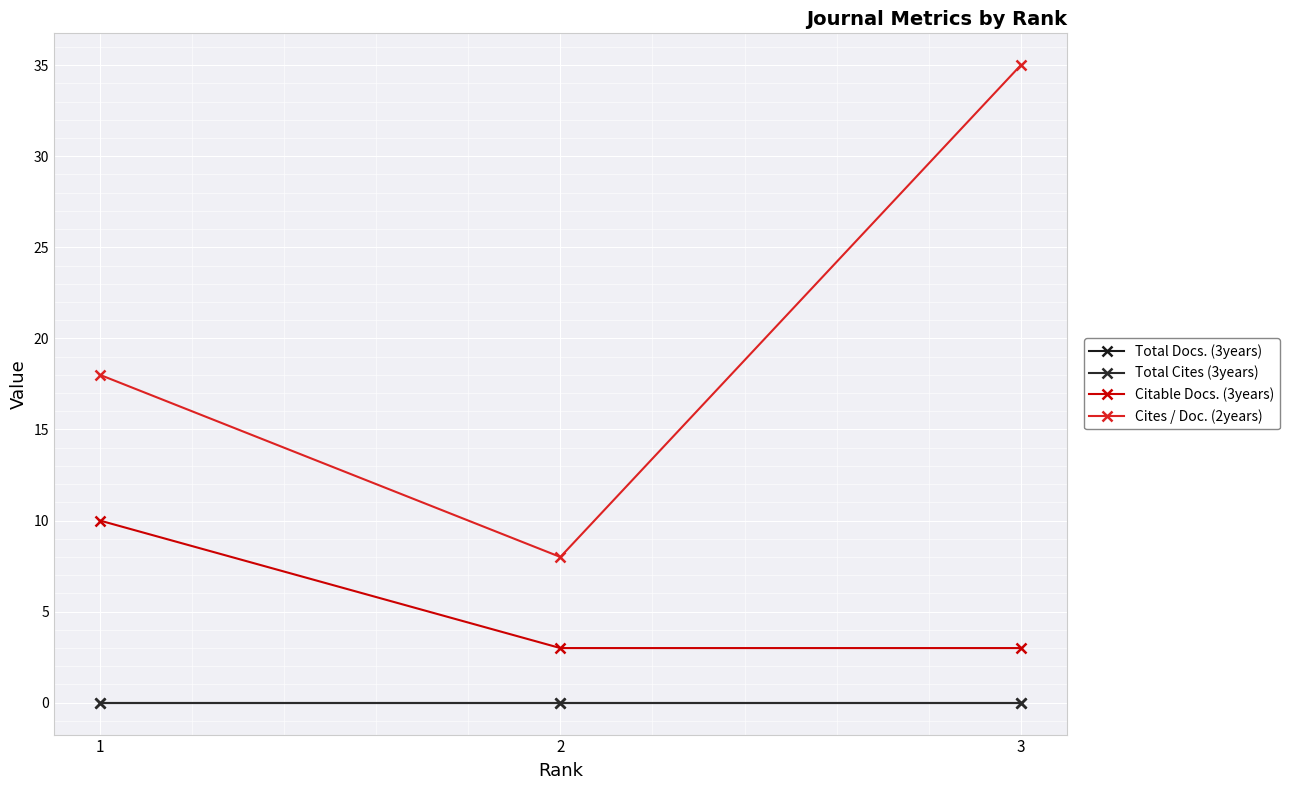

Is this an area chart (filled region under the line)?

No